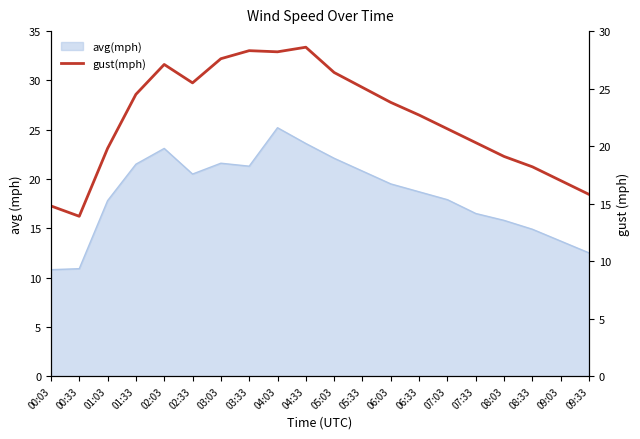

Between 04:33 and 01:33, which is larger?

04:33